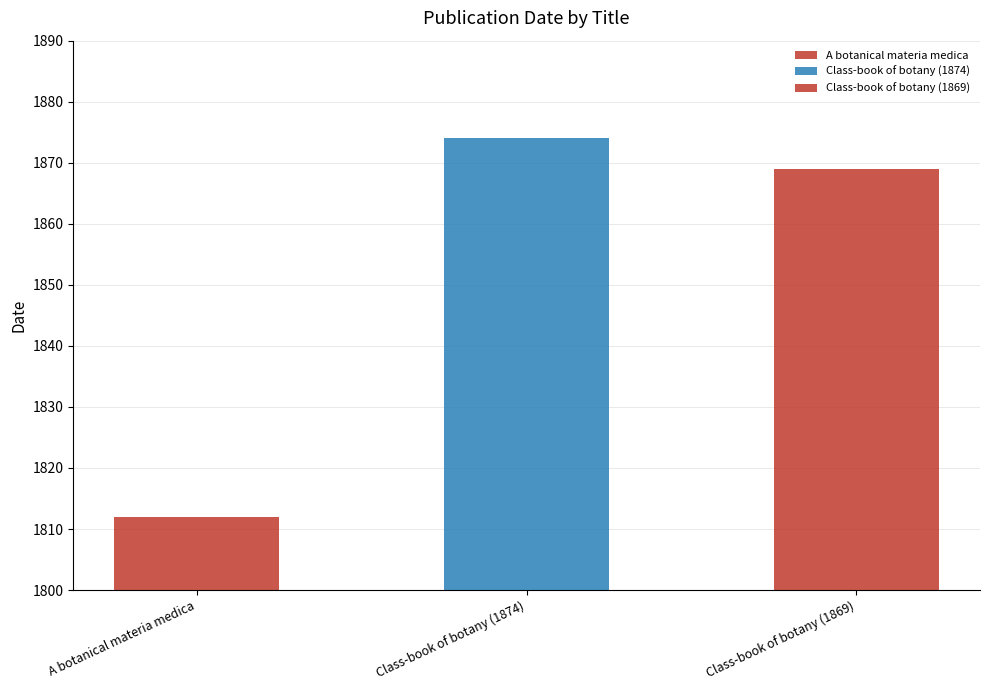

Rank the categories by value from lowest to highest.

A botanical materia medica, Class-book of botany (1869), Class-book of botany (1874)